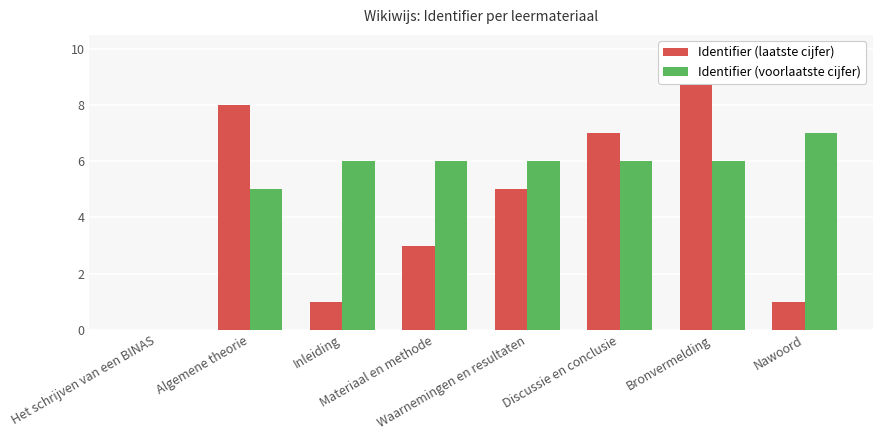

Rank the series by their maximum value, from lowest to highest.

Identifier (voorlaatste cijfer), Identifier (laatste cijfer)